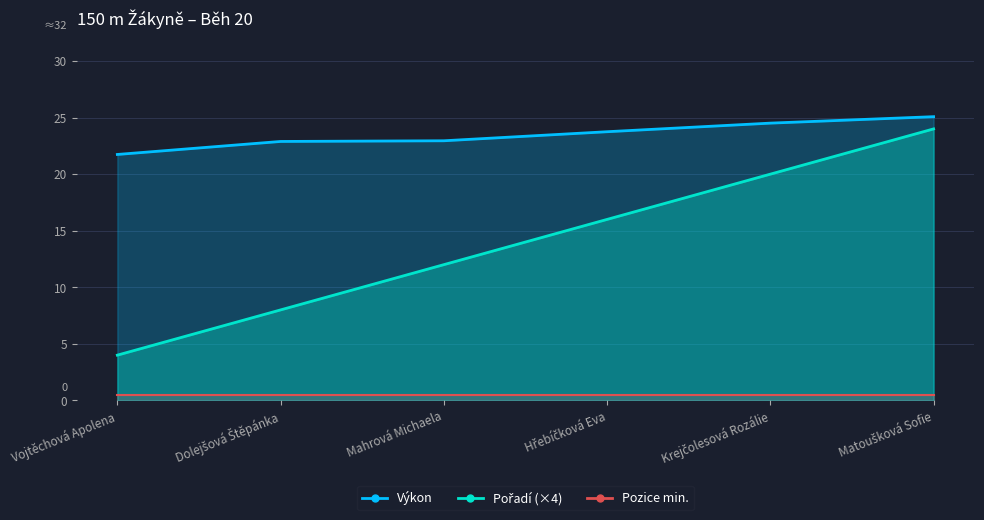

Between Hřebíčková Eva and Dolejšová Štěpánka, which is larger?

Hřebíčková Eva